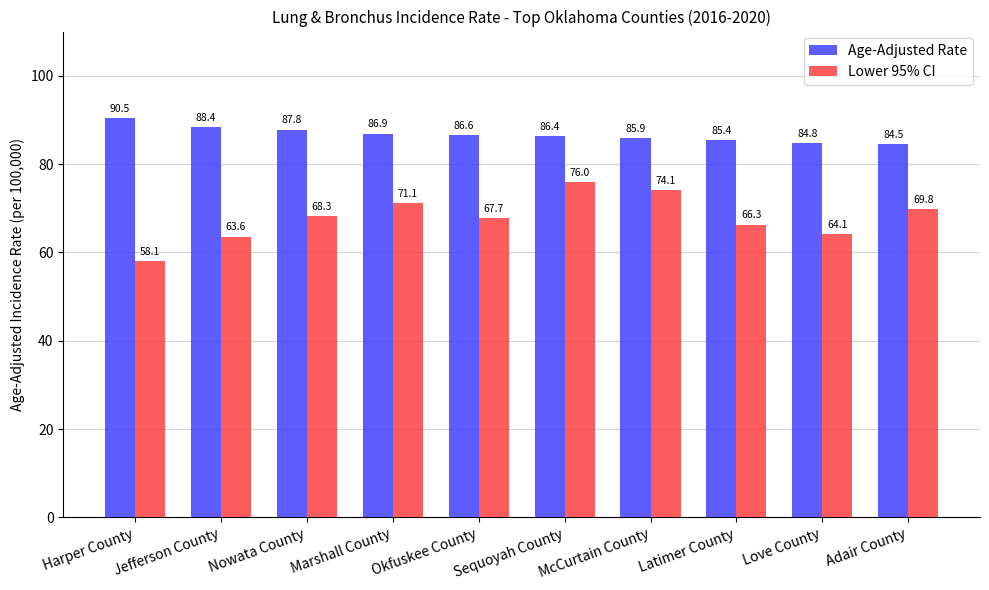

What is the sum of the Lower 95% CI values at Sequoyah County and McCurtain County?

150.1